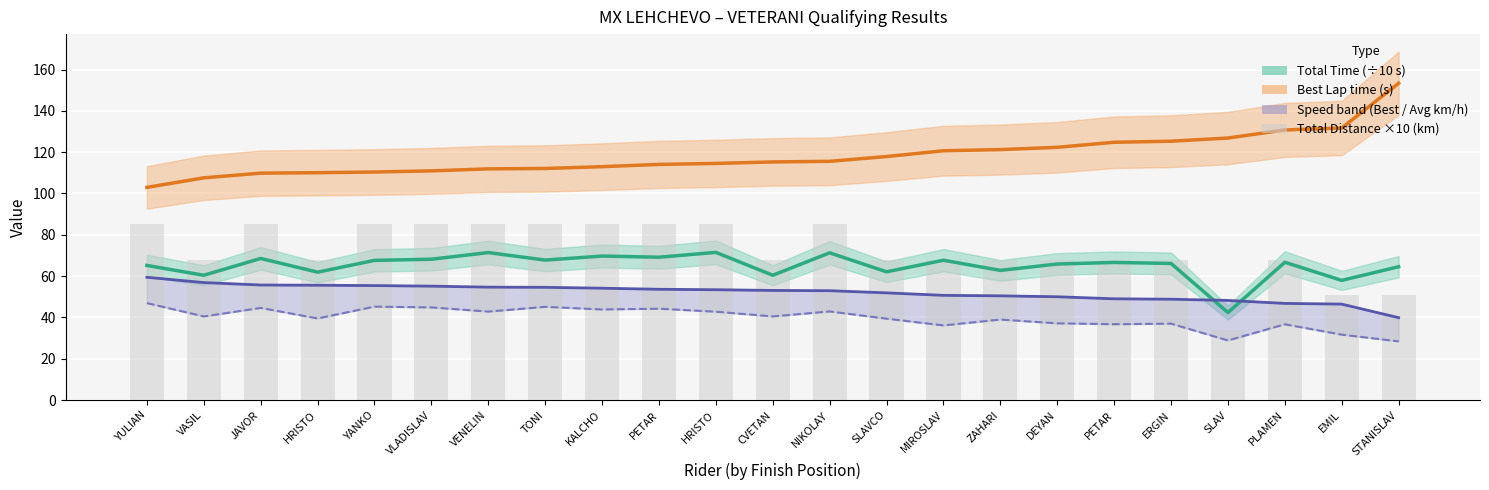

Is it true that Average Speed (km/h) equals 69.3 at CVETAN?

False